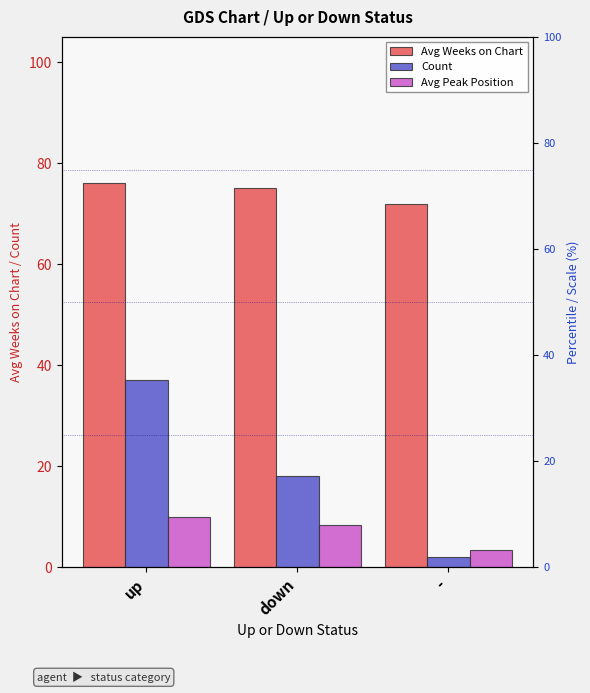

How many bars are there in each group?

3